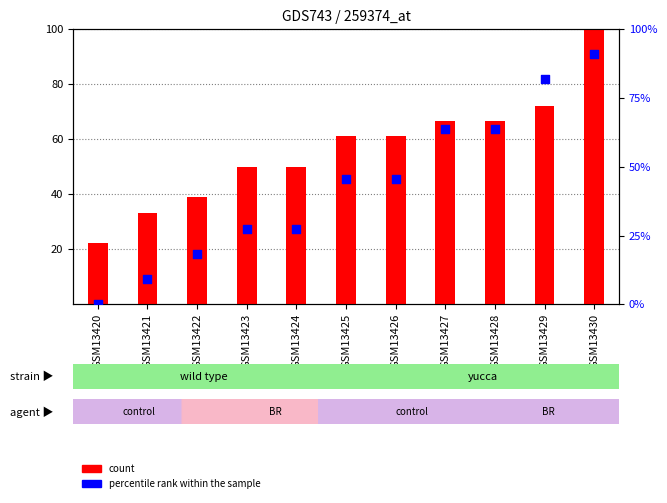

What are all the series names shown in the legend?

count, percentile rank within the sample